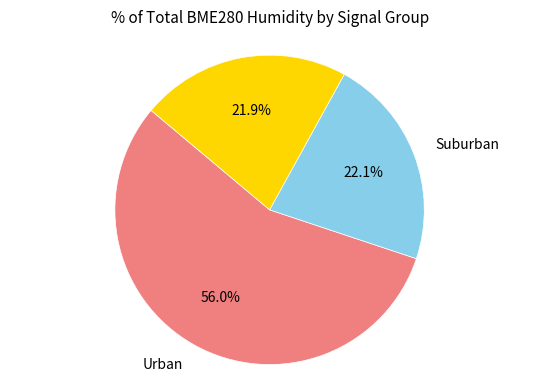

Is there a majority slice in this chart?

Yes